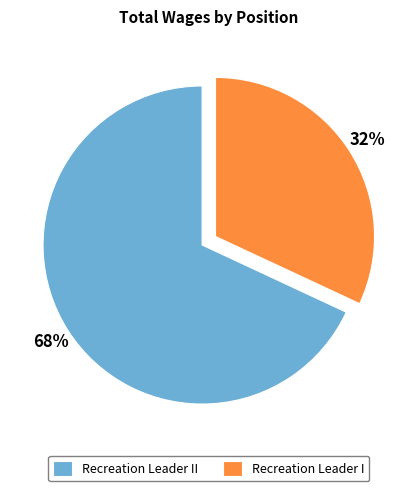

Is Recreation Leader I the majority of the pie?

No